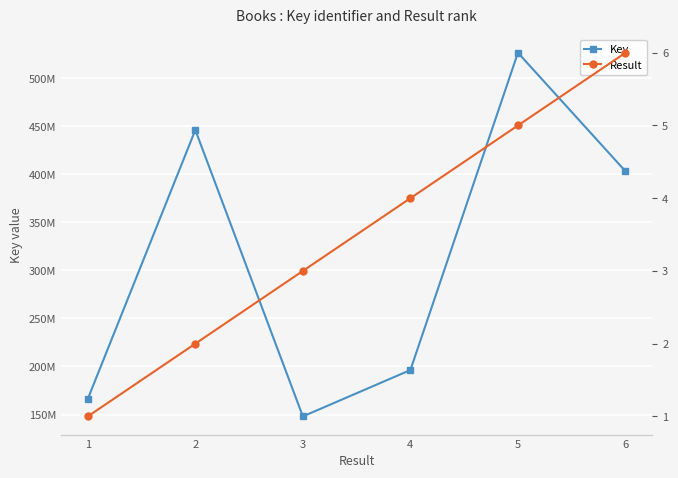

Is it true that Key equals 82927280 at 4?

False